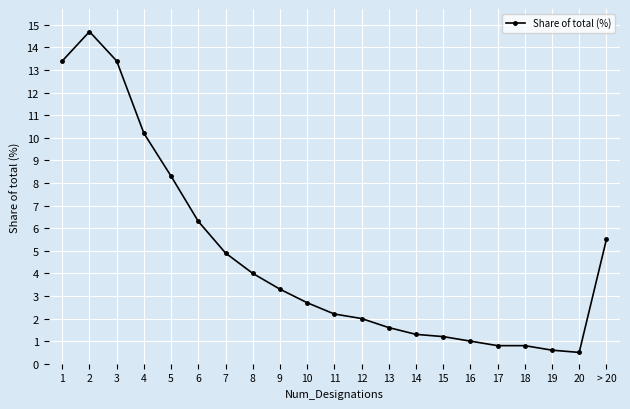

How many lines are shown in the chart?

1